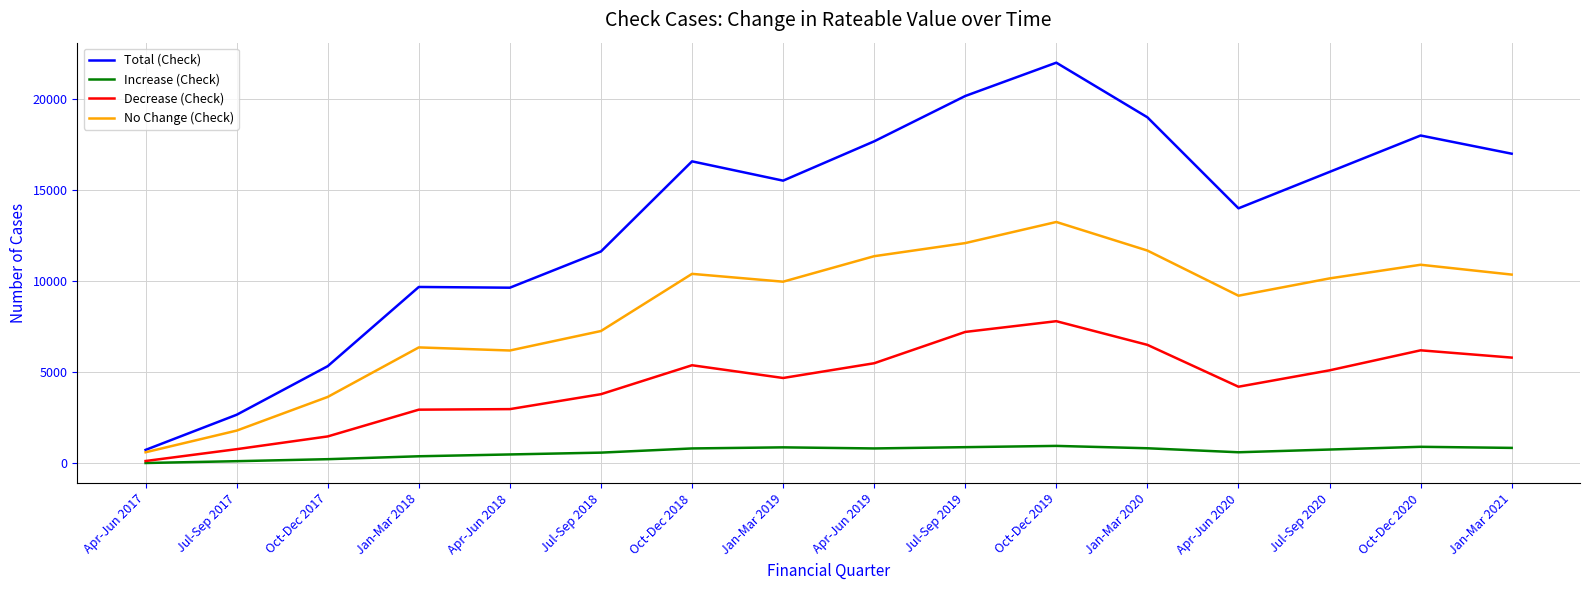

What is the difference between the Total (Check) values at Jul-Sep 2018 and Apr-Jun 2019?

6050